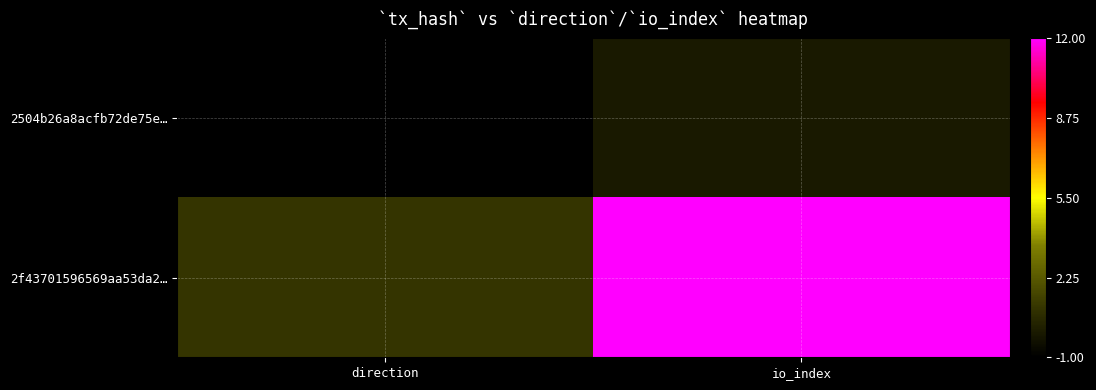

What is the difference between the highest and lowest values at io_index?

12